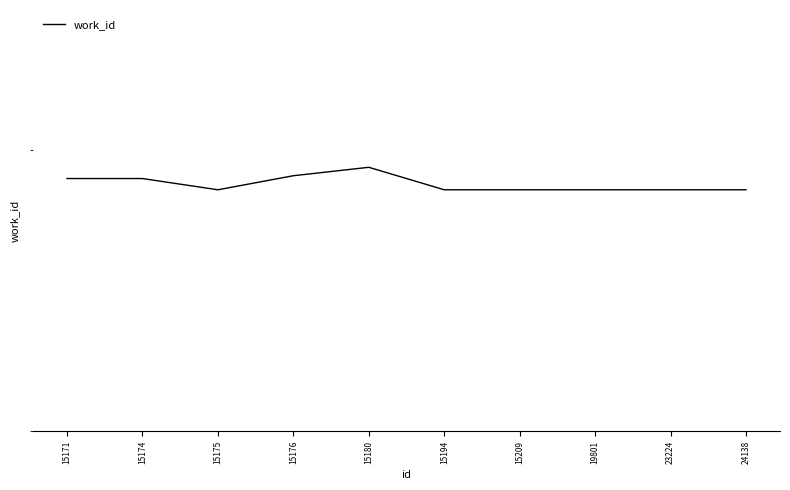

Does the chart display data point markers on the line(s)?

No